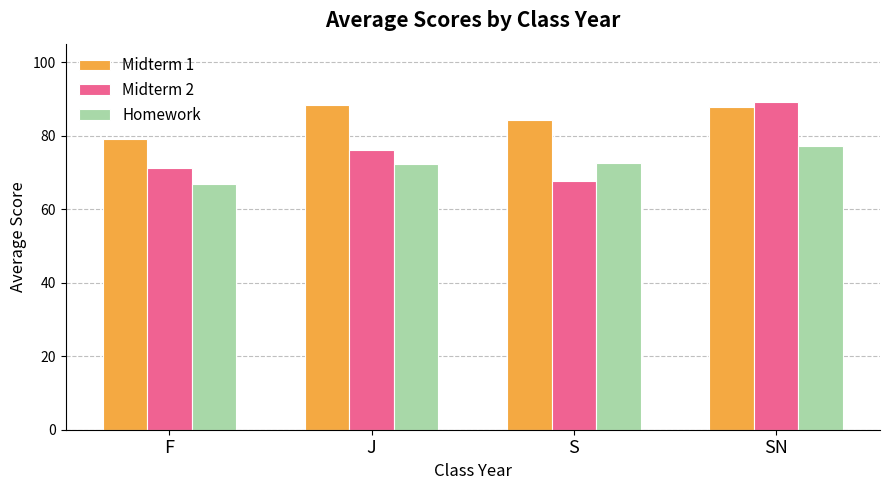

Is it true that Midterm 2 equals 15.6 at S?

False